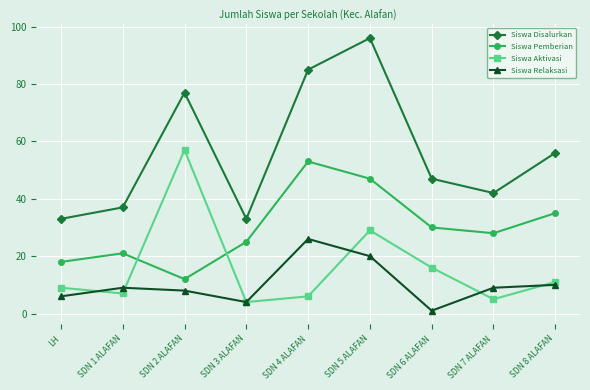

Is this an area chart (filled region under the line)?

No